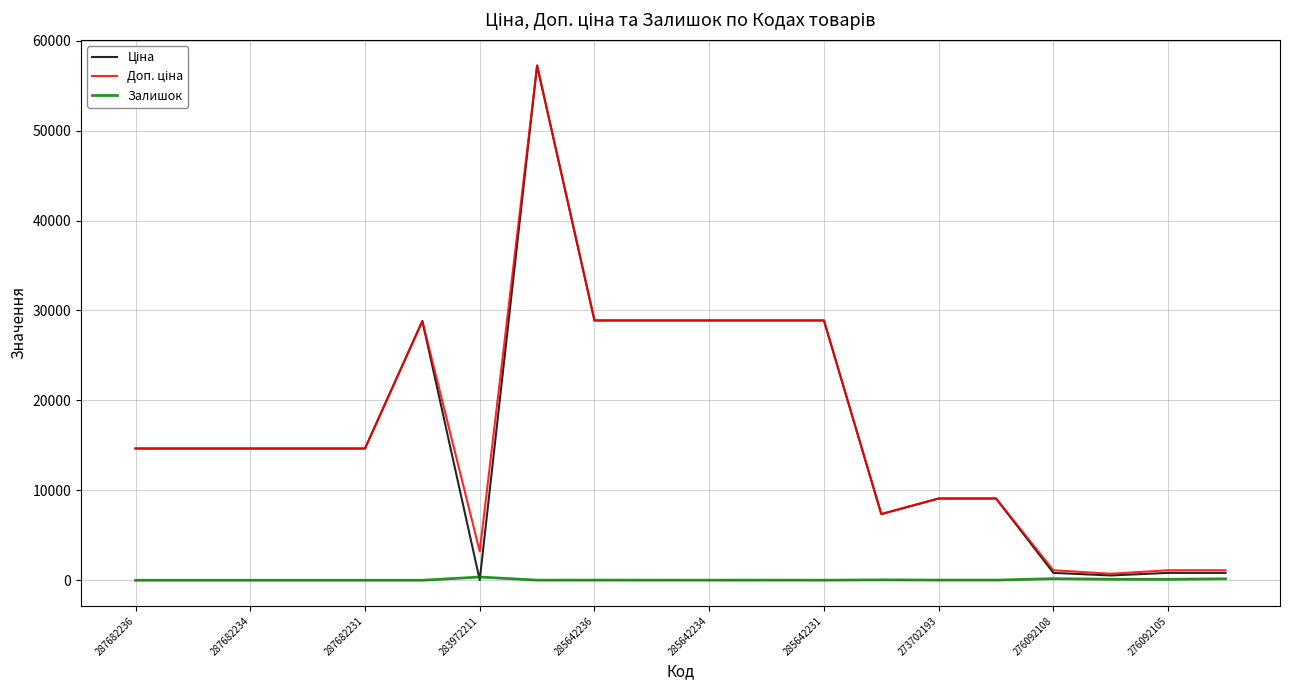

Does the chart have visible grid lines?

Yes